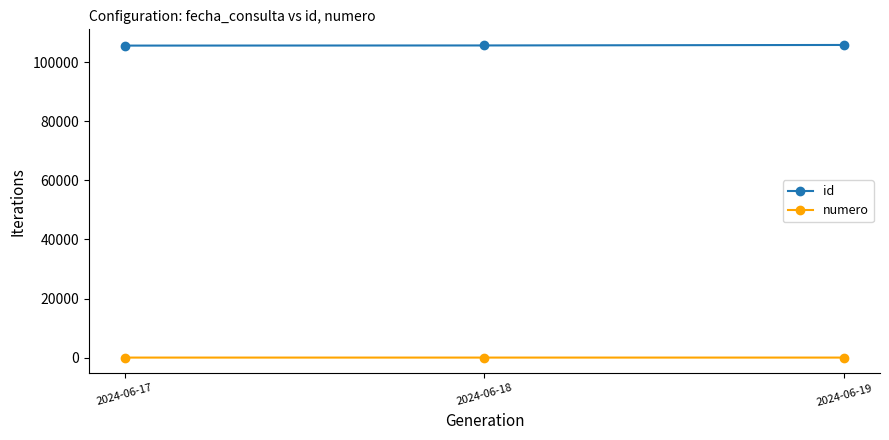

What is the greatest value displayed?

105877